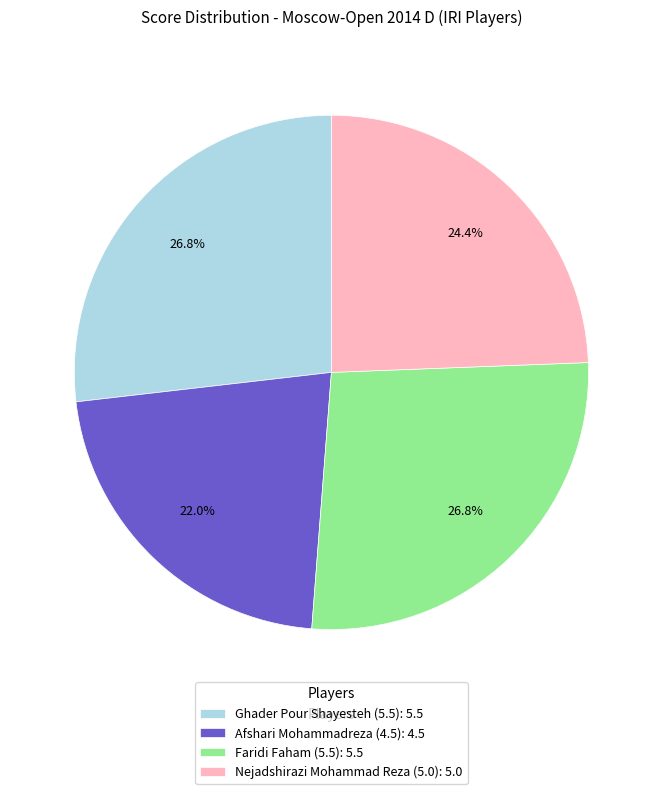

Between Afshari Mohammadreza (4.5): 4.5 and Nejadshirazi Mohammad Reza (5.0): 5.0, which is larger?

Nejadshirazi Mohammad Reza (5.0): 5.0